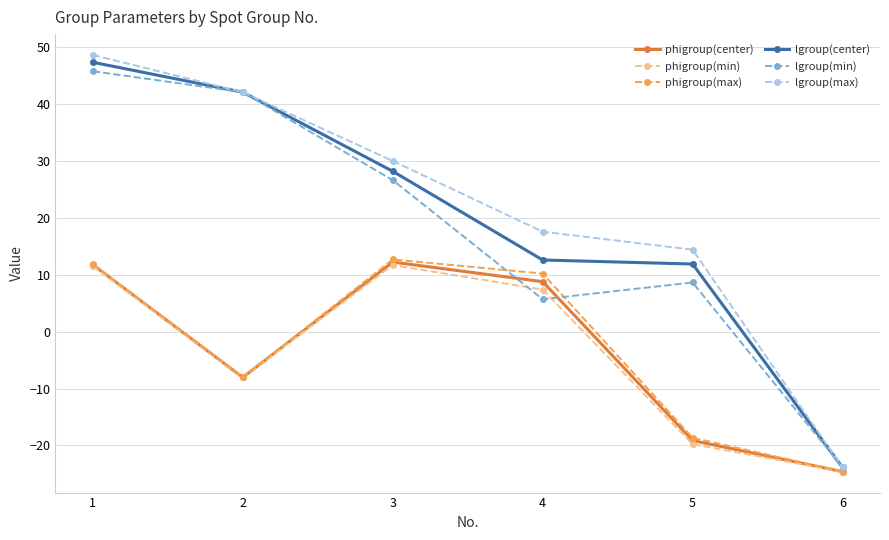

Does the chart have visible grid lines?

Yes